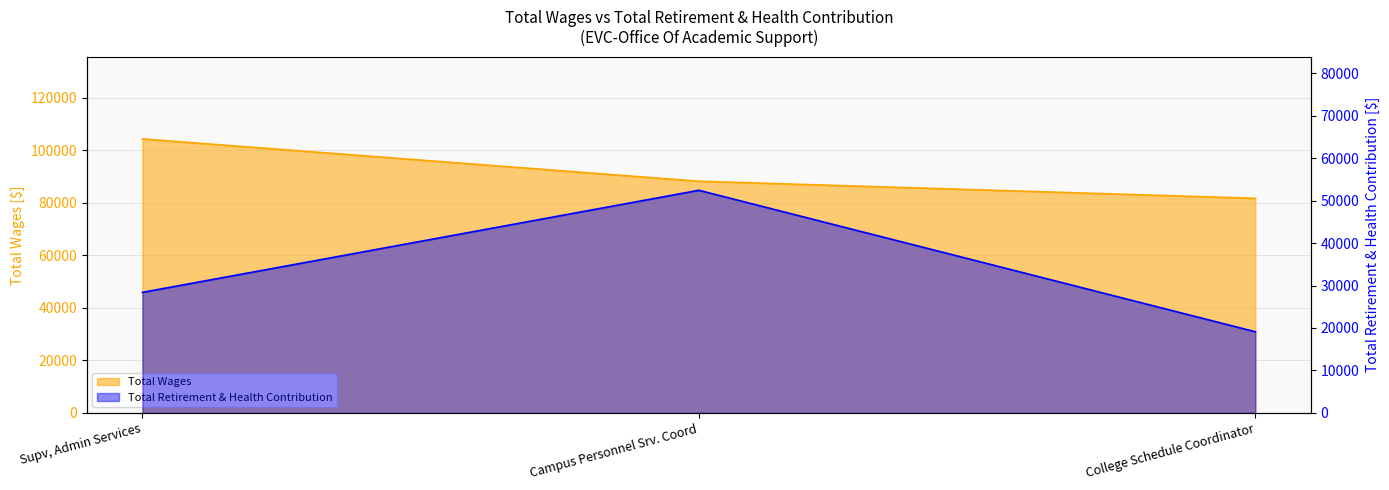

List the series in order of their peak value, highest first.

Total Wages, Total Retirement & Health Contribution